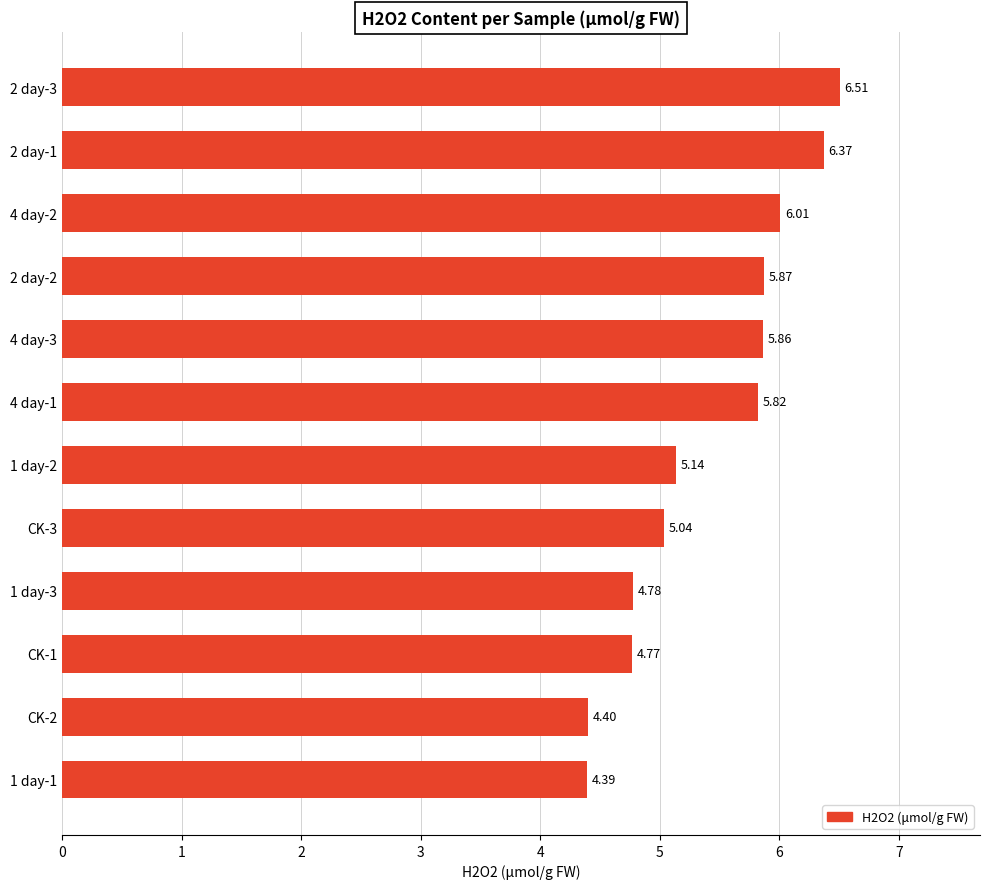

What is the ratio of the value at 4 day-2 to the value at CK-3?

1.2